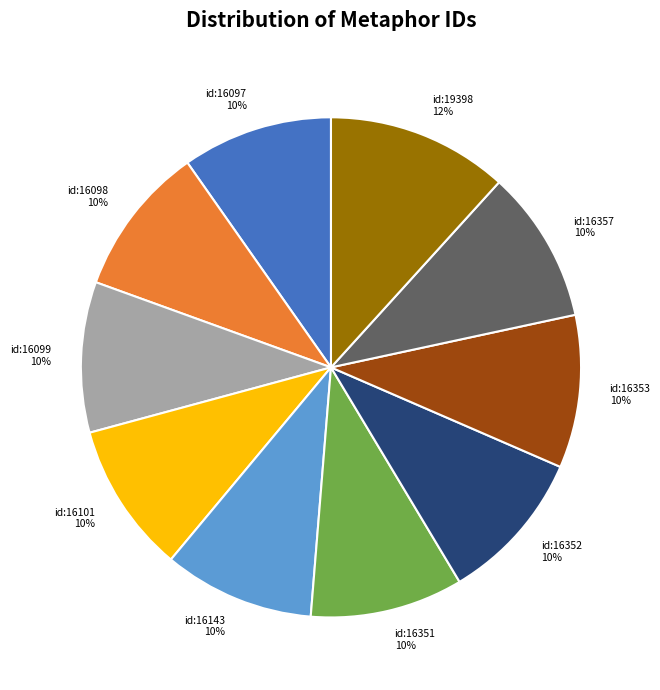

How many slices are in this pie chart?

10